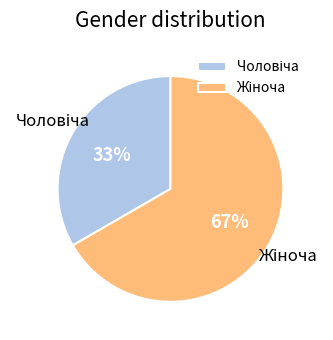

Is there a majority slice in this chart?

Yes